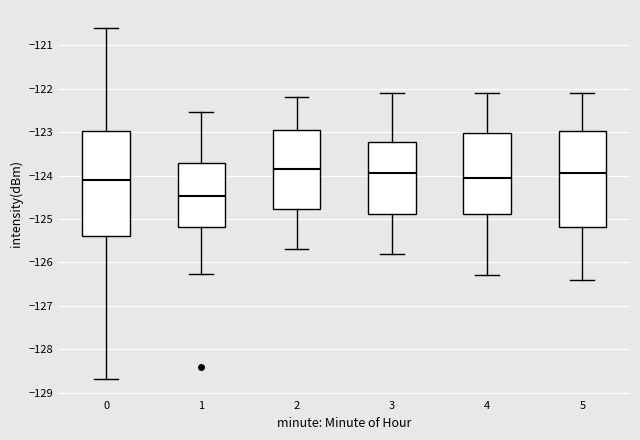

Where is the upper edge of the box at x = 2 on the y-axis? The values are not printed on the chart, so give them approximately, as read against the axis.

-122.9